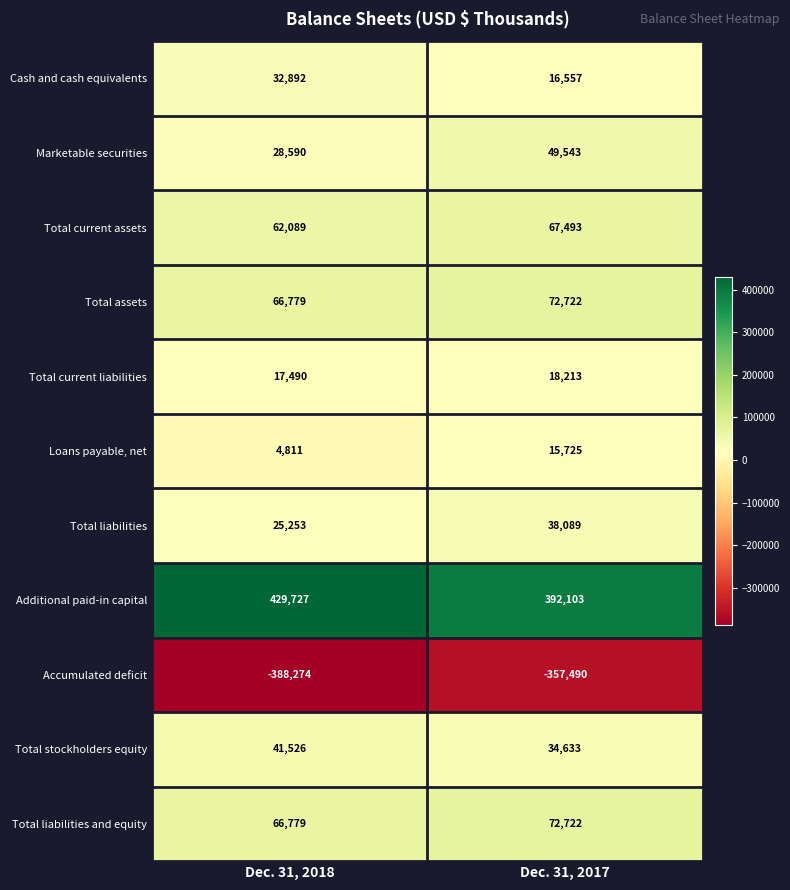

True or false: Total current assets has a value of 62089 at Dec. 31, 2018.

True